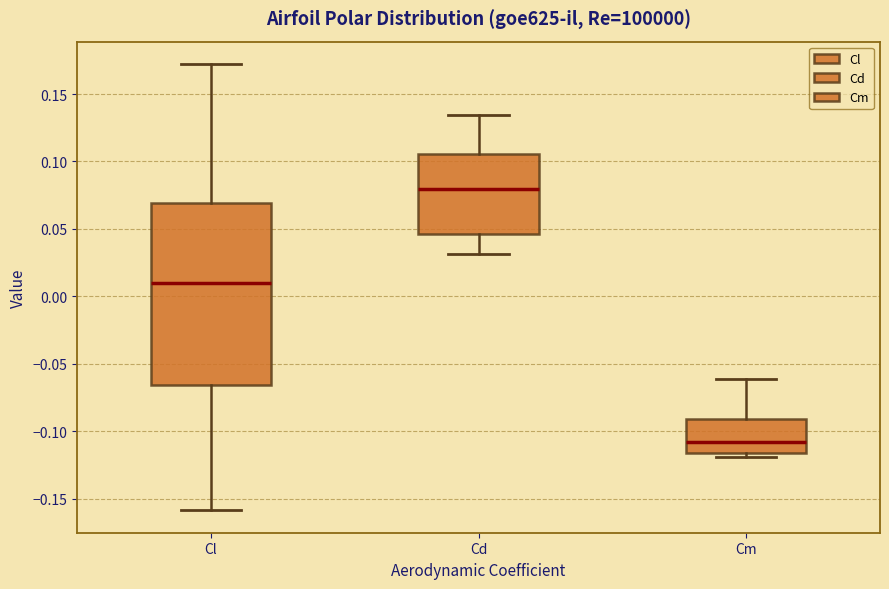

Reading left to right, read every box against the y-axis: the position of its median line, the range the box covers, and the ends of its whiskers. The values are not printed on the chart, so give them approximately, as read against the axis.

Cl: median 0.010, box -0.065 to 0.070, whiskers -0.160 to 0.170
Cd: median 0.080, box 0.045 to 0.105, whiskers 0.030 to 0.135
Cm: median -0.110, box -0.115 to -0.090, whiskers -0.120 to -0.060